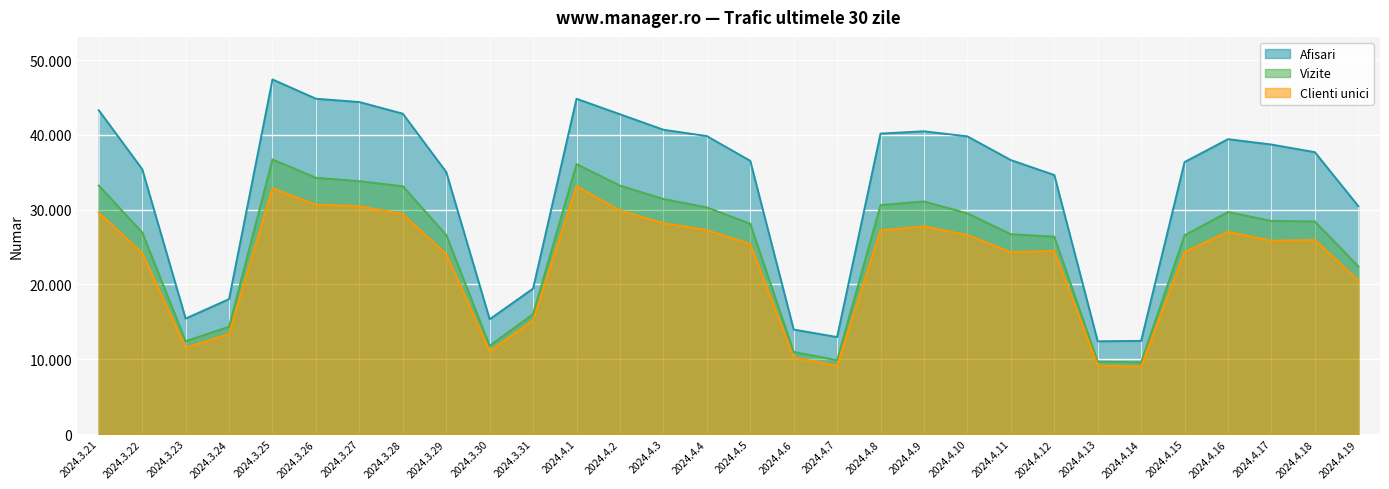

True or false: Vizite and Clienti unici intersect in this chart.

False